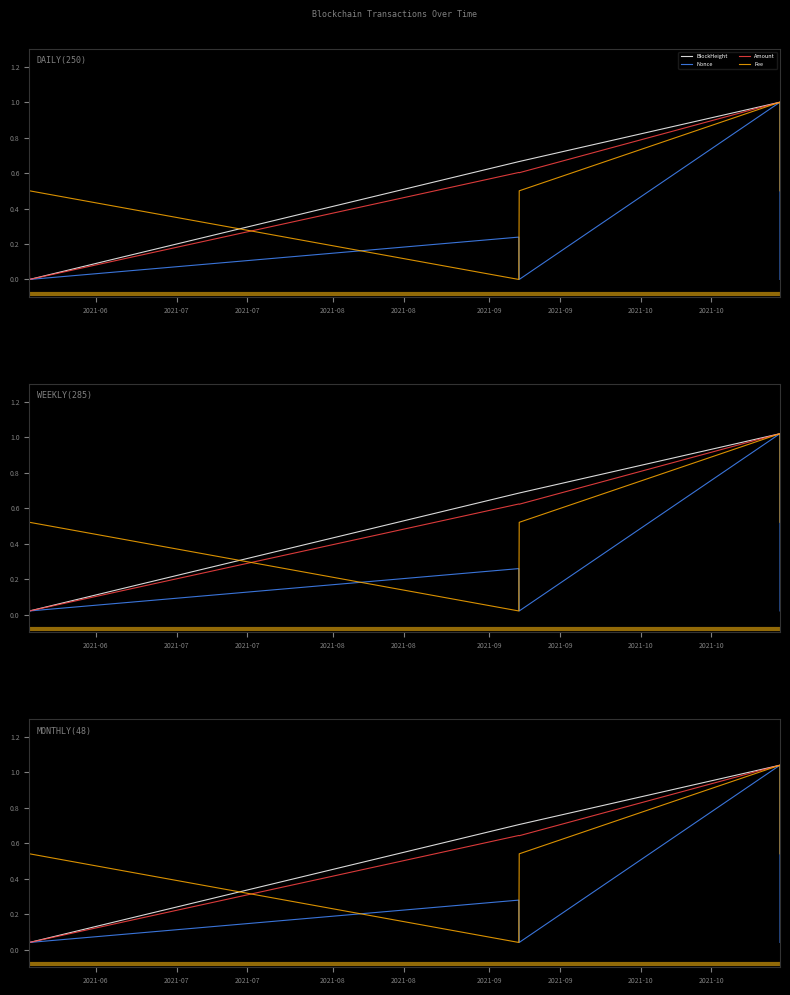

What are all the series names shown in the legend?

BlockHeight, Nonce, Amount, Fee